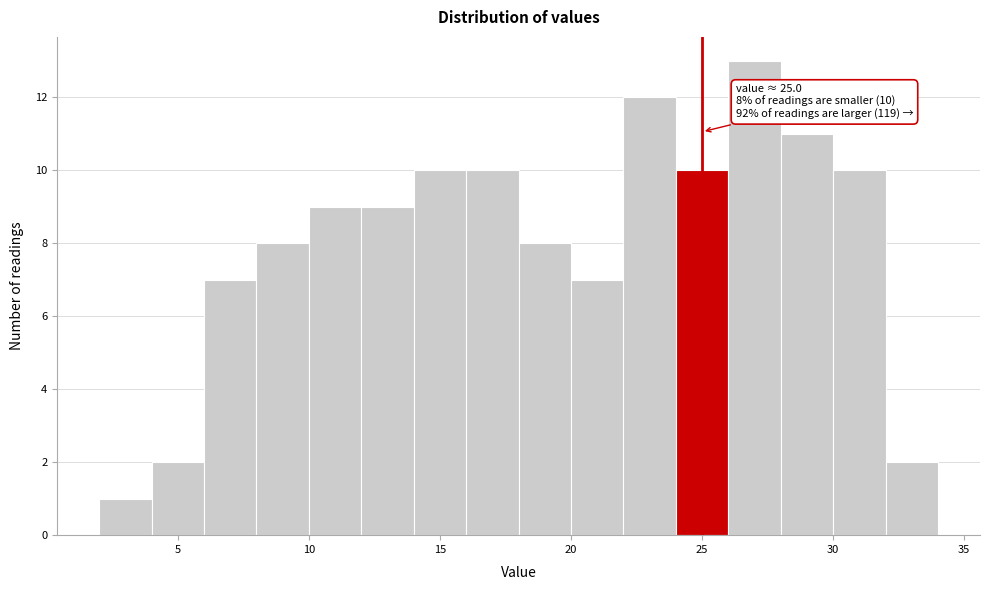

Over which range of the x-axis is the bar tallest?

26 to 28